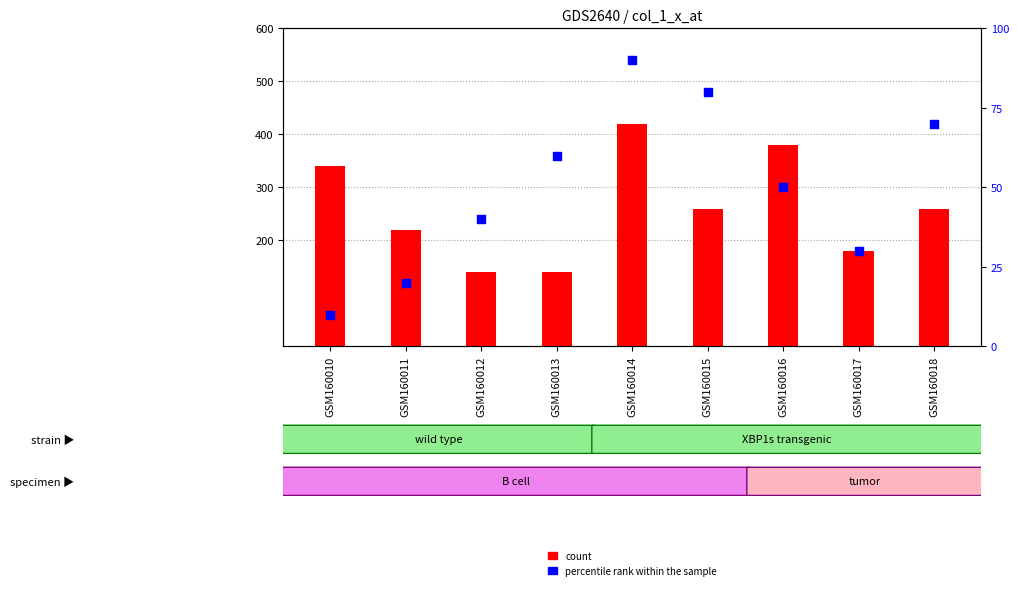

Which series has the largest total across all categories?

count